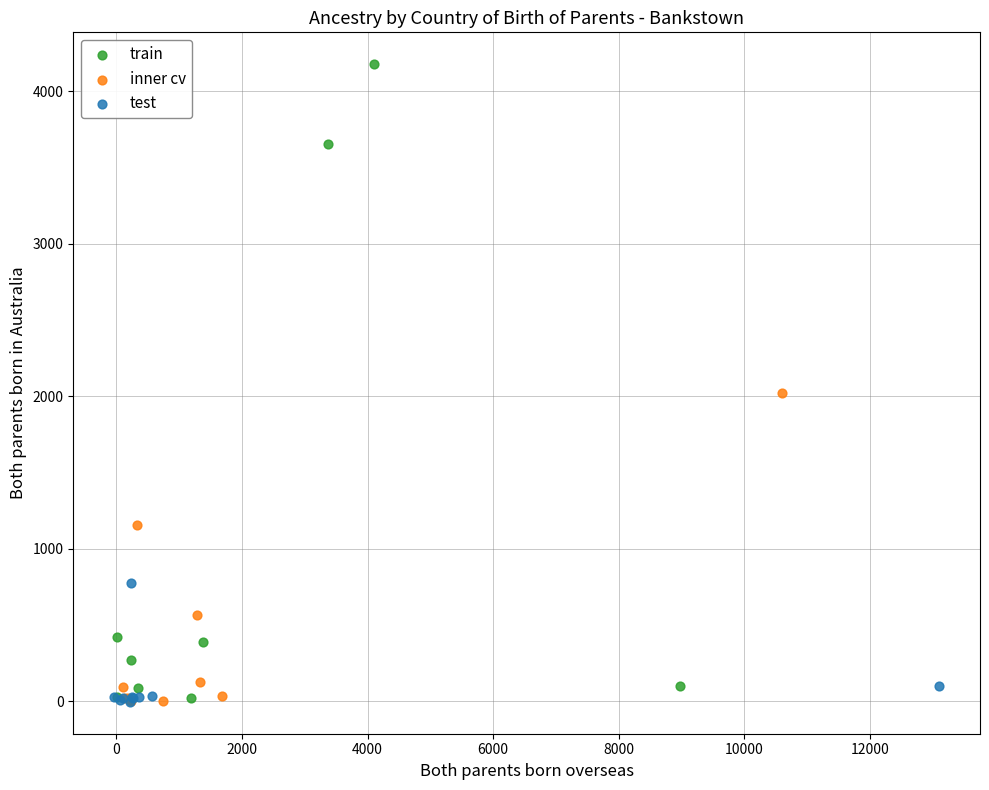

What are all the series names shown in the legend?

train, inner cv, test